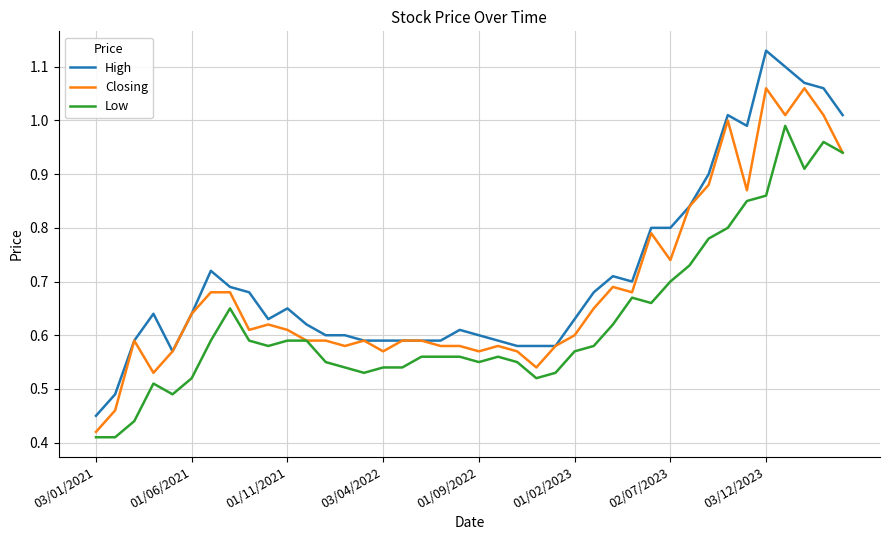

Rank the series by their maximum value, from lowest to highest.

Low, Closing, High